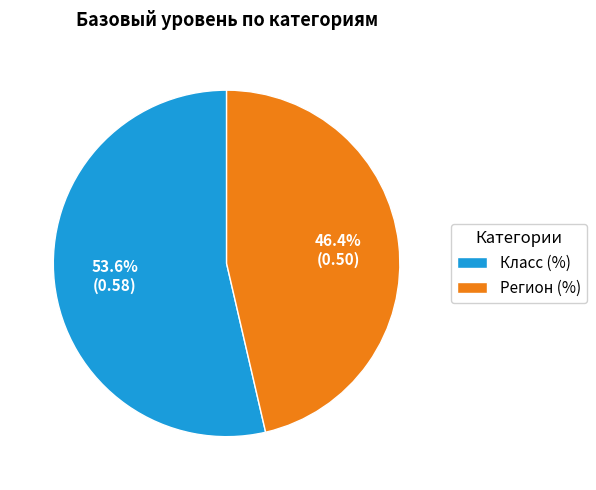

Which slice represents more than half of the pie?

Класс (%)